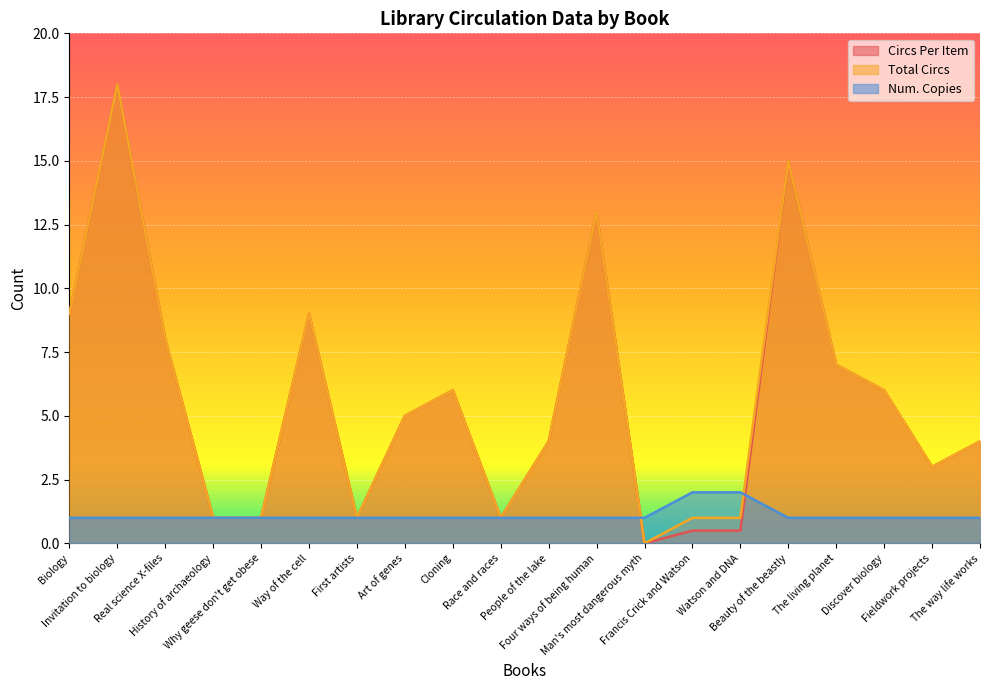

What are all the series names shown in the legend?

Circs Per Item, Total Circs, Num. Copies